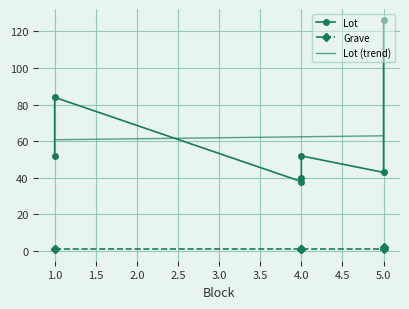

What is the maximum value for Lot (trend)?

63.0